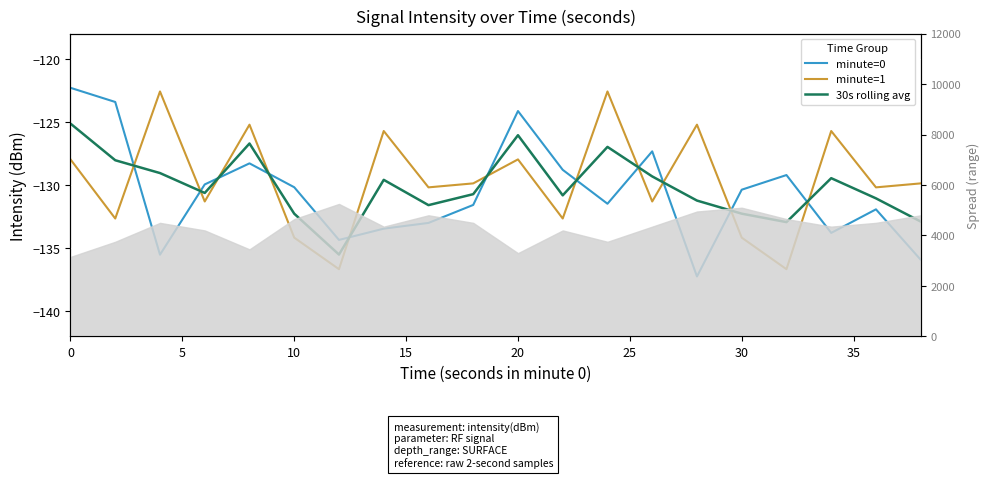

What are all the series names shown in the legend?

minute=0, minute=1, 30s rolling avg